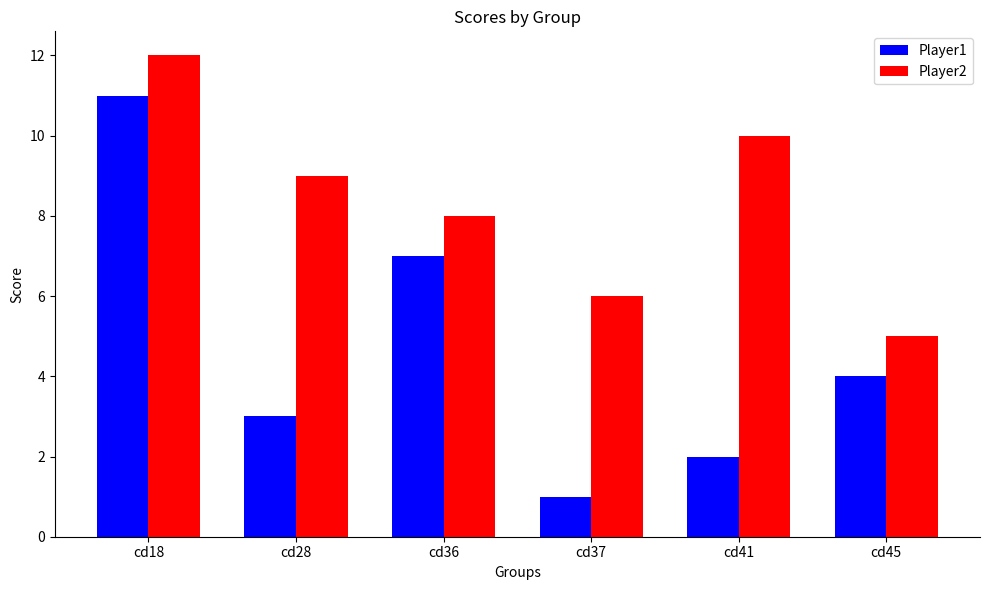

Is it true that Player2 equals 19 at cd18?

False